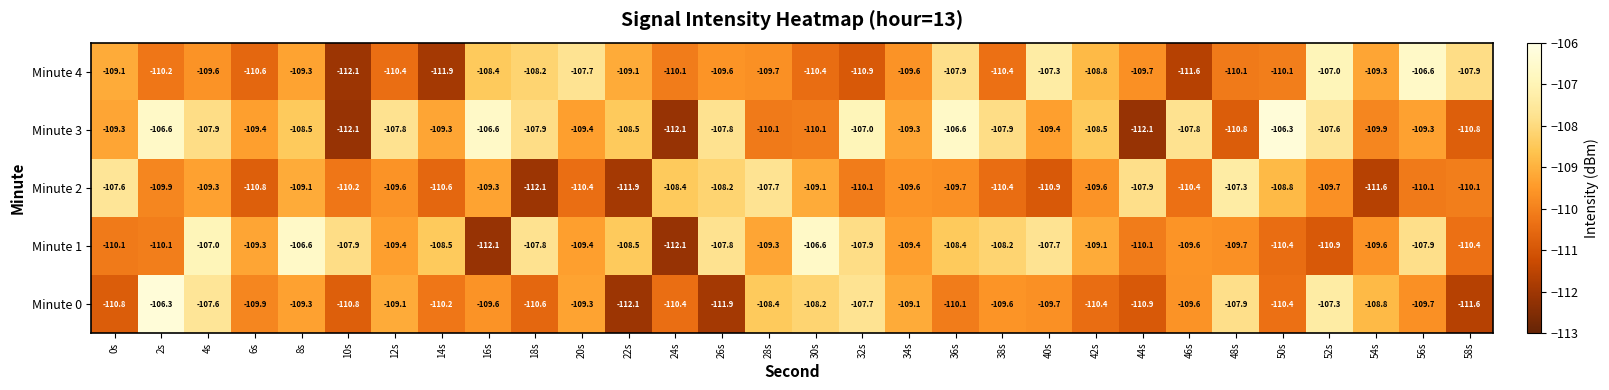

What is the sum of the Minute 3 values at 52s and 32s?

-214.6